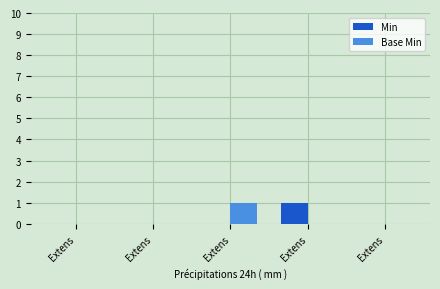

Rank the series by their maximum value, from lowest to highest.

Min, Base Min